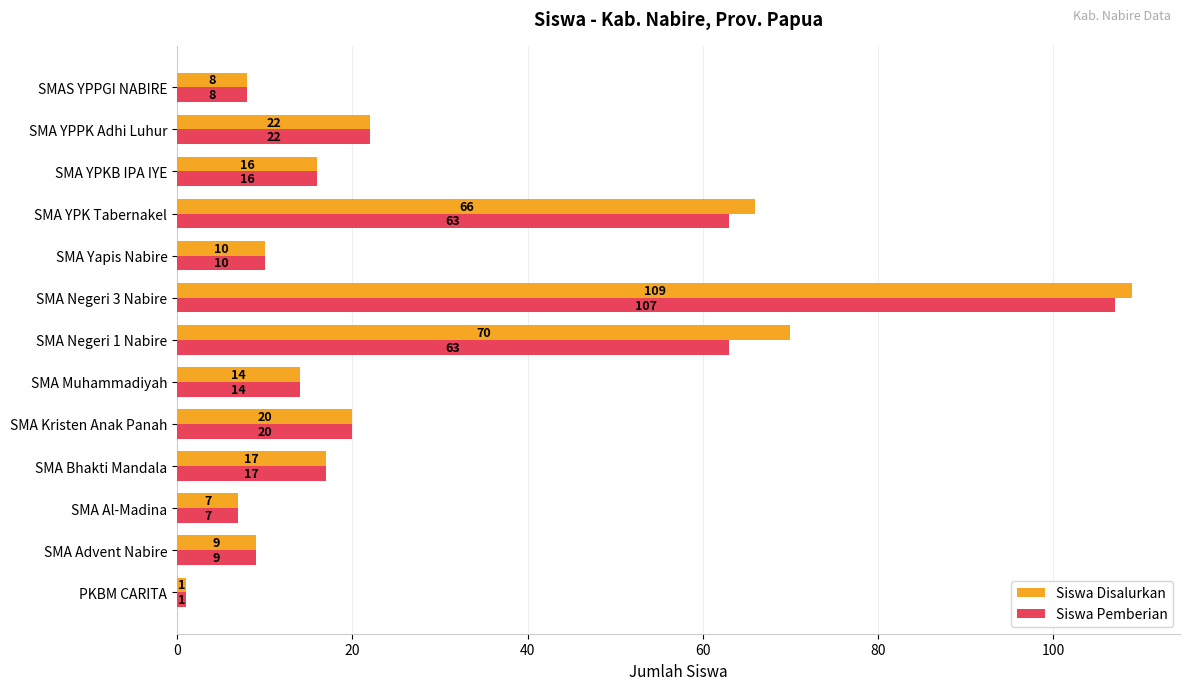

Which series has the largest range (max minus min)?

Siswa Disalurkan